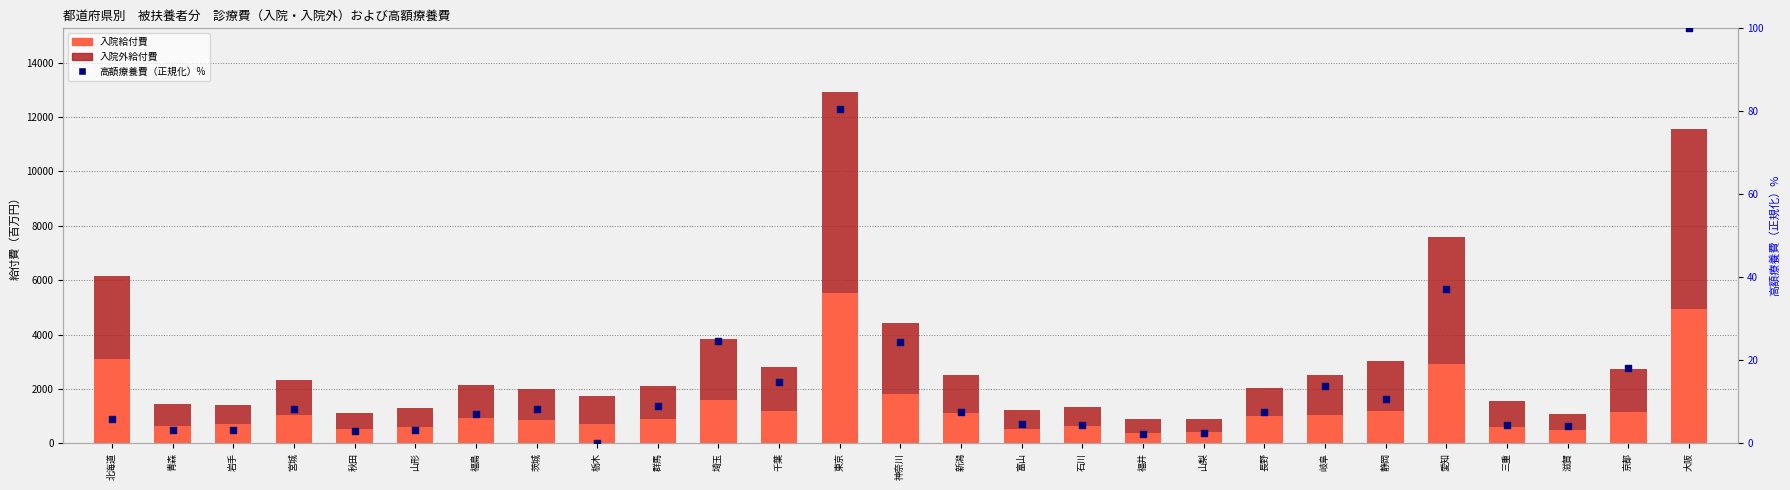

Which series reaches the minimum Y coordinate?

高額療養費（正規化）